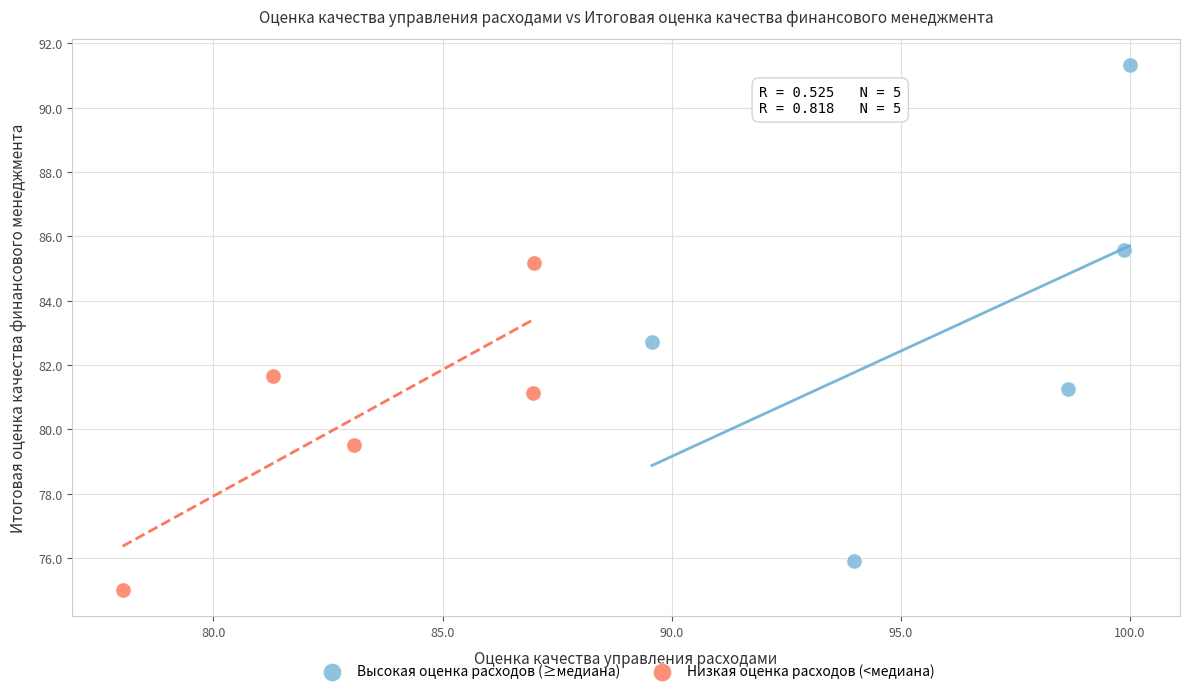

Which series has the largest Y range (max minus min)?

Высокая оценка расходов (≥медиана)